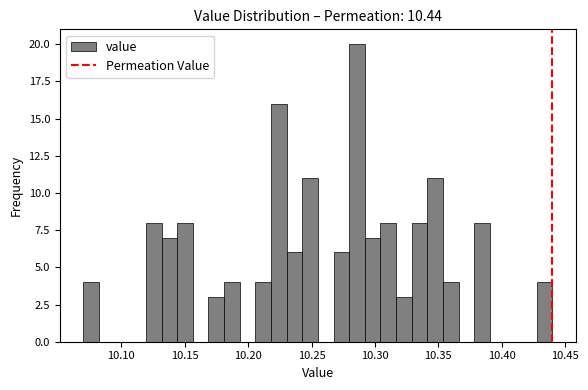

Around what value on the x-axis is the tallest bar? Give the approximate position of its centre, as read against the axis.

10.285